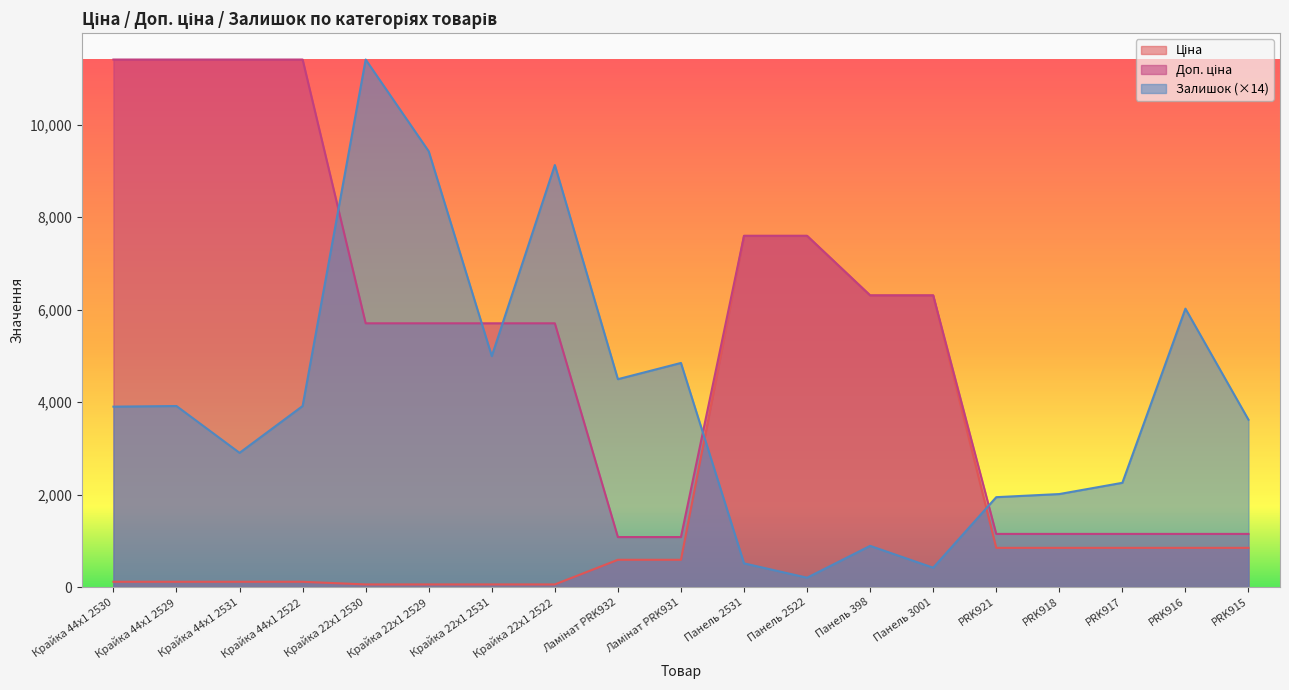

Reading right to left, list all the values displayed in this chart.

Ціна: 848.4	848.4	848.4	848.4	848.4	6308.8	6308.8	7596.5	7596.5	589.9	589.9	57.0	57.0	57.0	57.0	114.1	114.1	114.1	114.1
Доп. ціна: 1149.7	1149.7	1149.7	1149.7	1149.7	6308.8	6308.8	7596.5	7596.5	1081.7	1081.7	5705.0	5705.0	5705.0	5705.0	11410.0	11410.0	11410.0	11410.0
Залишок: 3618.8	6022.3	2255.0	2011.9	1944.4	418.6	891.2	202.5	513.1	4847.6	4496.5	9128.0	4996.1	9425.1	11410.0	3915.9	2903.1	3915.9	3902.4